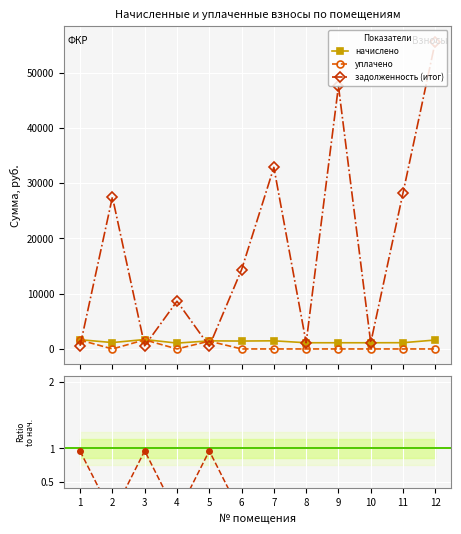

Where is задолженность (итог) nearest to the value 28055?

11